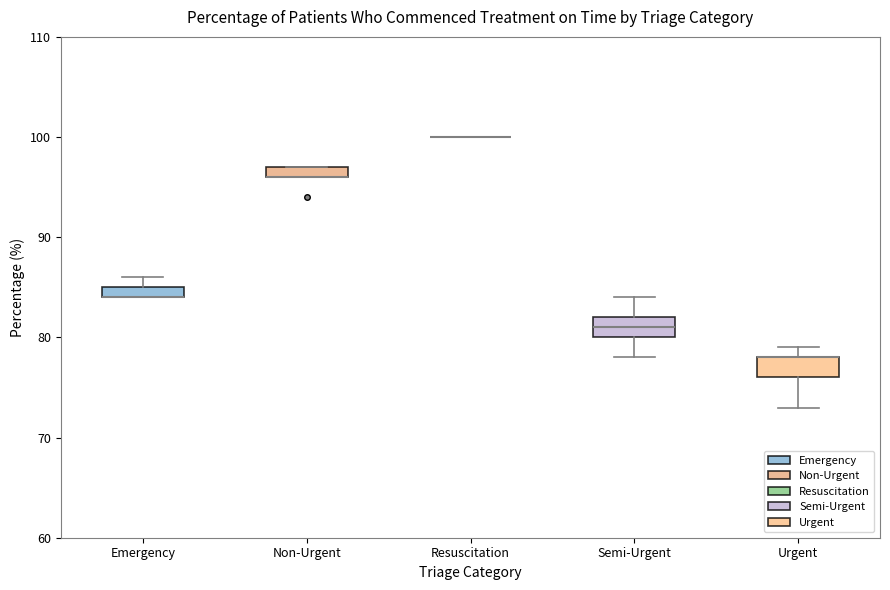

Where is the lower edge of the box for Emergency on the y-axis? The values are not printed on the chart, so give them approximately, as read against the axis.

84